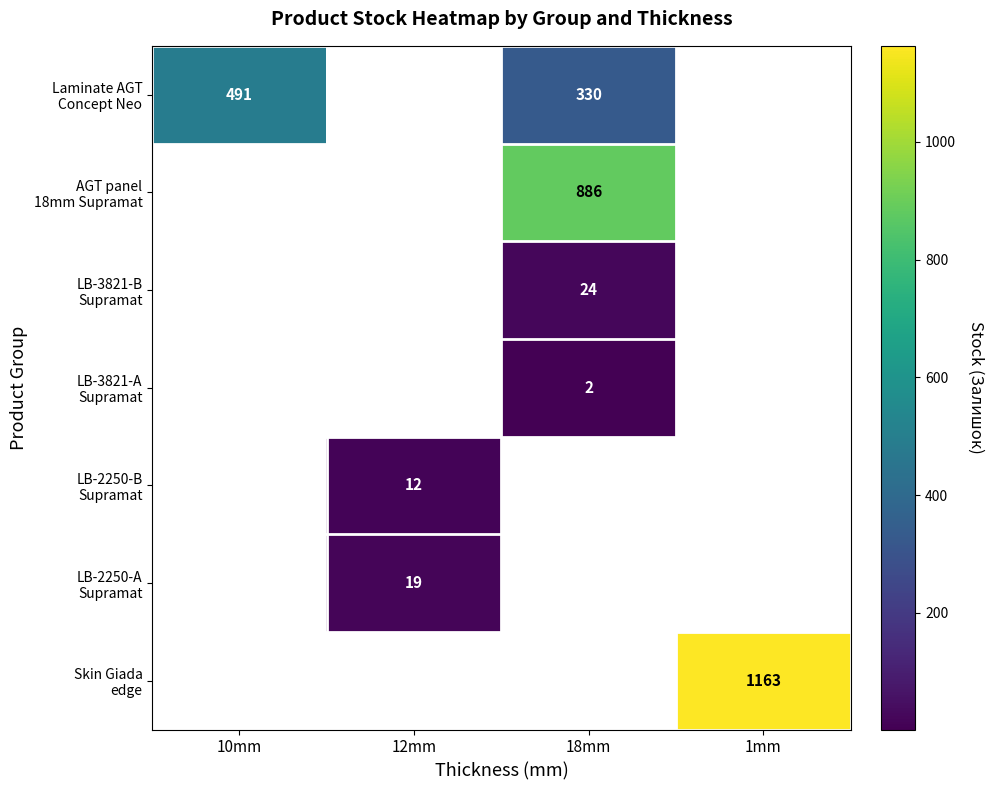

Which has a higher value, 12mm or 10mm?

10mm